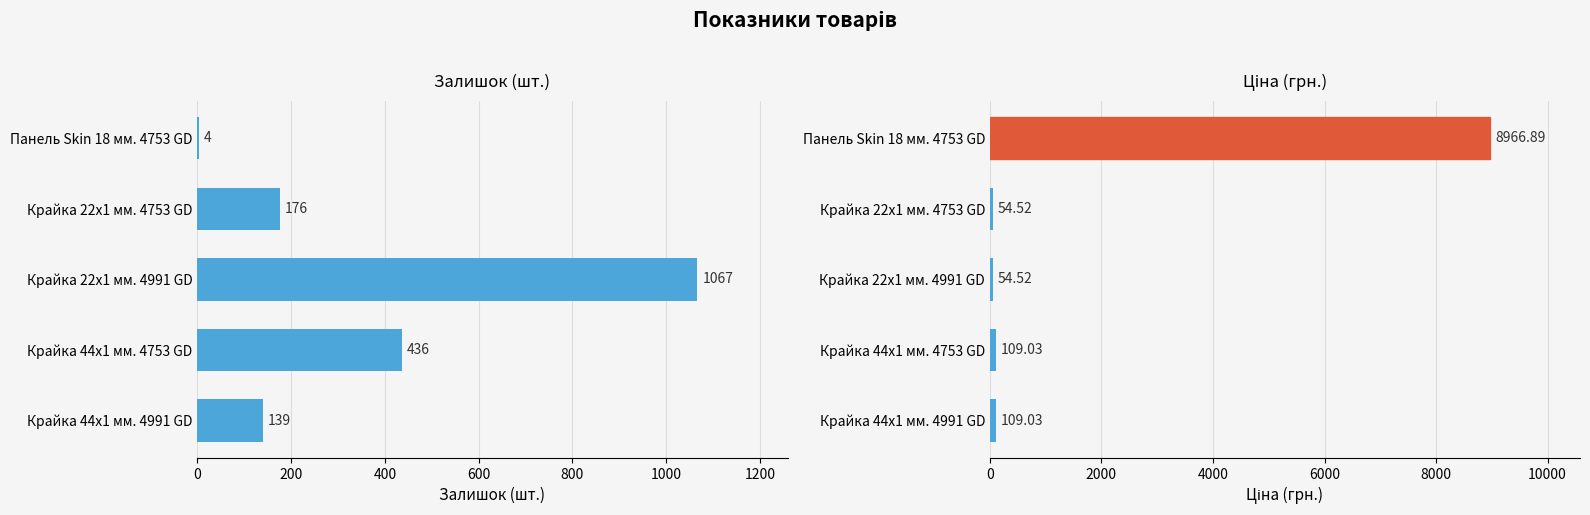

How many series are shown in this chart?

2